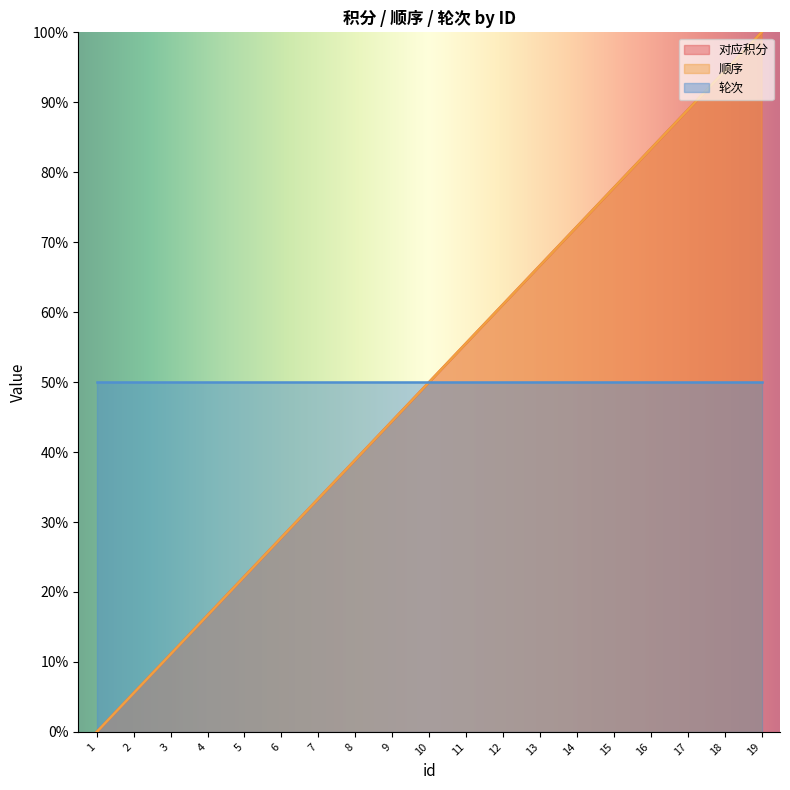

True or false: 对应积分 and 顺序 cross at least once.

False